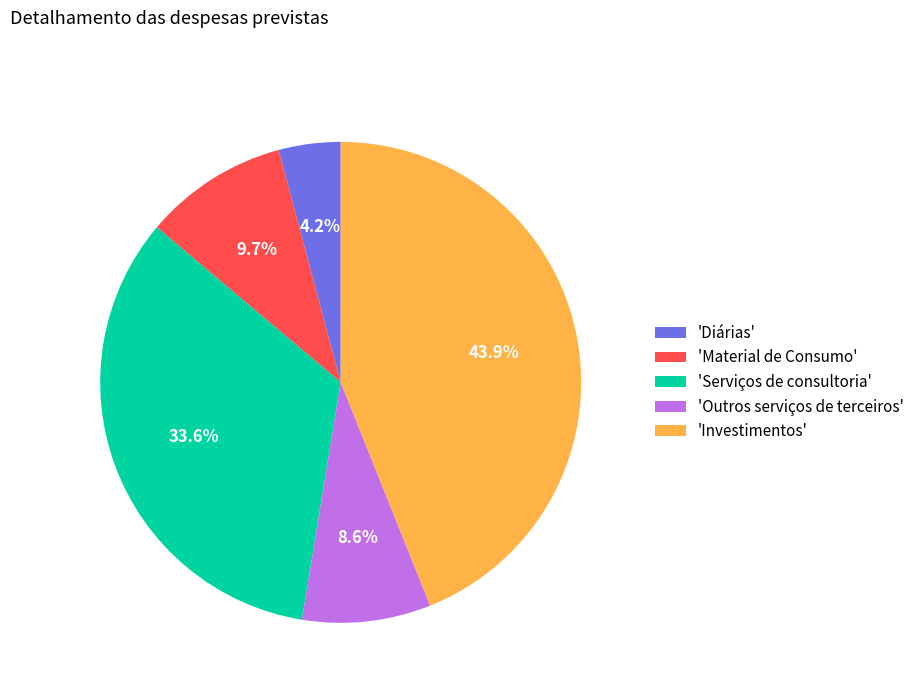

What is the ratio of the value at 'Material de Consumo' to the value at 'Serviços de consultoria'?

0.3